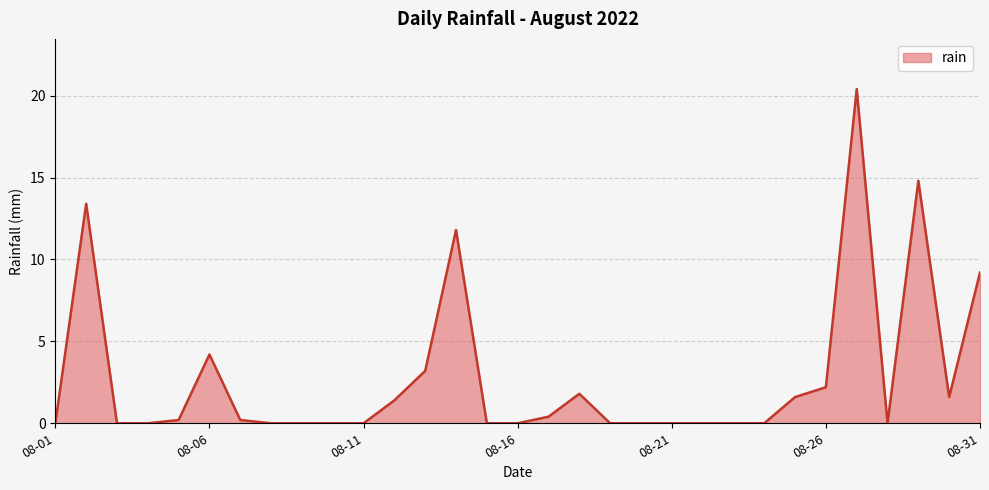

True or false: there are more than 0 points higher than both neighbors.

True